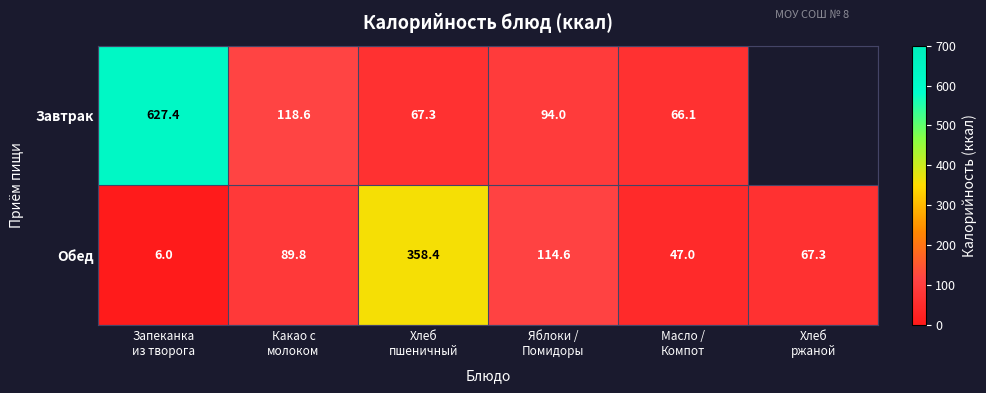

Which series changed the most between Хлеб
пшеничный and Яблоки /
Помидоры?

Обед